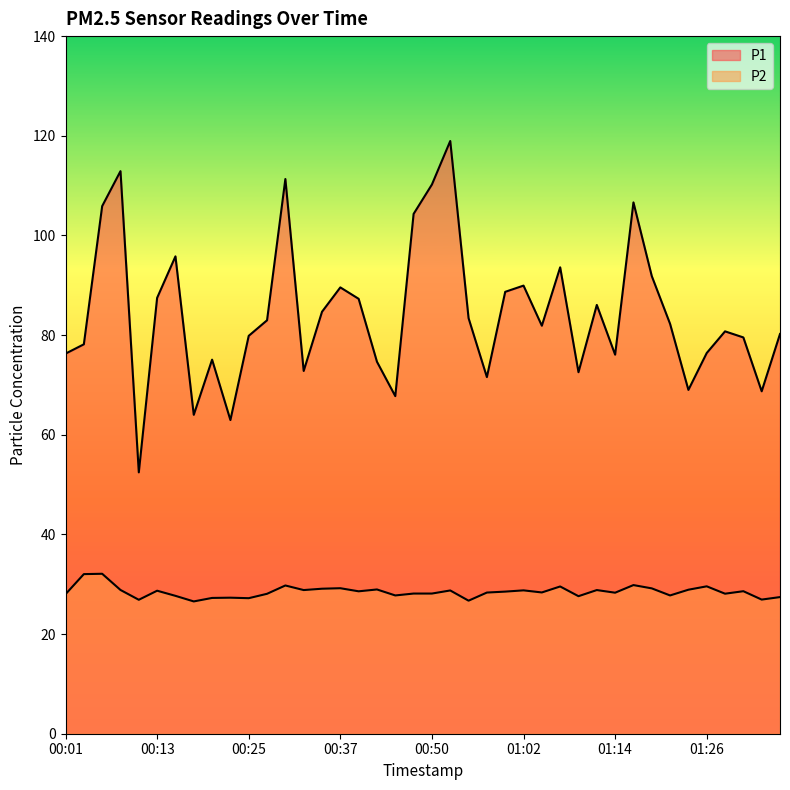

Reading left to right, list all the values displayed in this chart.

P1: 00:01=76.3	00:03=78.2	00:06=105.9	00:08=112.9	00:11=52.5	00:13=87.5	00:16=95.8	00:18=64.0	00:20=75.1	00:23=63.0	00:25=79.8	00:28=83.0	00:30=111.3	00:33=72.8	00:35=84.7	00:37=89.6	00:40=87.3	00:42=74.7	00:45=67.8	00:47=104.3	00:50=110.2	00:52=119.0	00:54=83.4	00:57=71.6	00:59=88.7	01:02=89.9	01:04=81.9	01:07=93.6	01:09=72.5	01:12=86.0	01:14=76.1	01:16=106.6	01:19=91.8	01:21=82.2	01:24=69.0	01:26=76.4	01:29=80.8	01:31=79.5	01:33=68.7	01:36=80.2
P2: 00:01=28.0	00:03=32.0	00:06=32.1	00:08=28.9	00:11=26.9	00:13=28.7	00:16=27.7	00:18=26.6	00:20=27.2	00:23=27.3	00:25=27.2	00:28=28.1	00:30=29.8	00:33=28.8	00:35=29.1	00:37=29.2	00:40=28.6	00:42=28.9	00:45=27.8	00:47=28.1	00:50=28.1	00:52=28.8	00:54=26.7	00:57=28.3	00:59=28.5	01:02=28.8	01:04=28.4	01:07=29.6	01:09=27.6	01:12=28.8	01:14=28.3	01:16=29.8	01:19=29.2	01:21=27.8	01:24=28.9	01:26=29.6	01:29=28.1	01:31=28.6	01:33=26.9	01:36=27.4